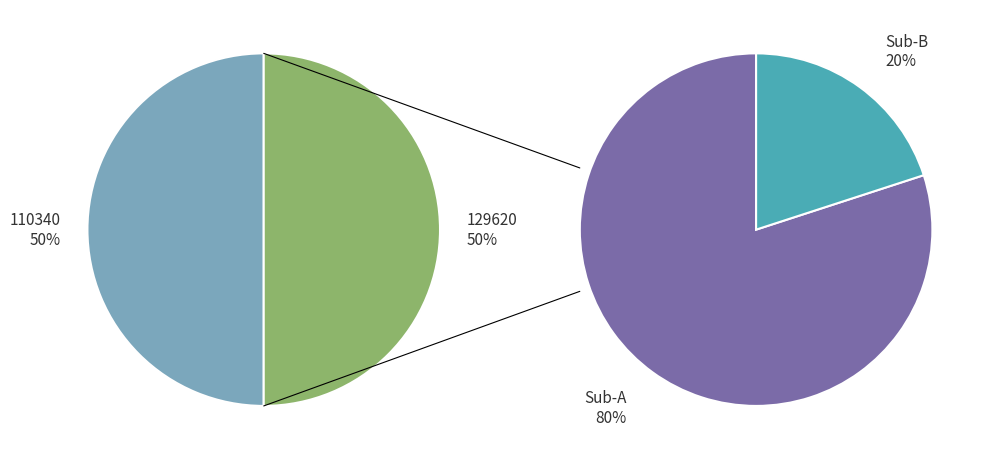

Is it true that 110340 is 56% of the pie?

False